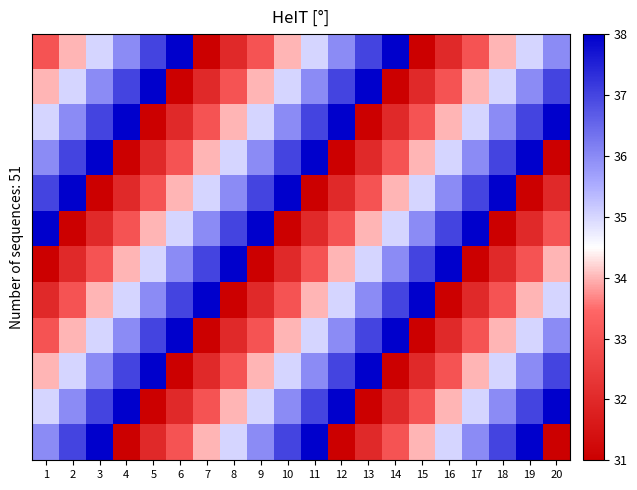

Which has a higher value, 1 or 6?

6